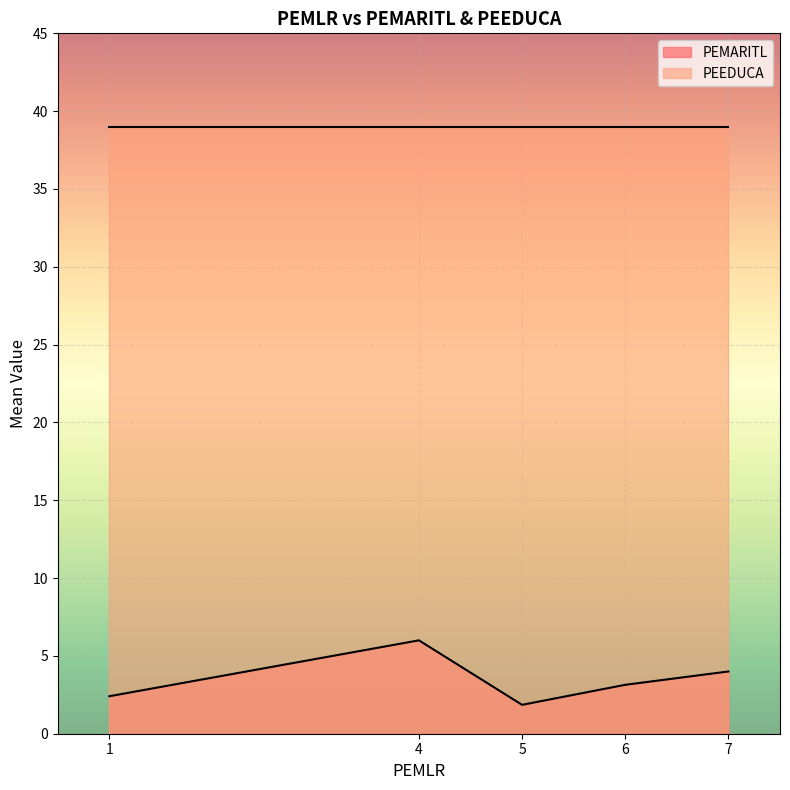

What is the sum of all PEEDUCA values?

195.0